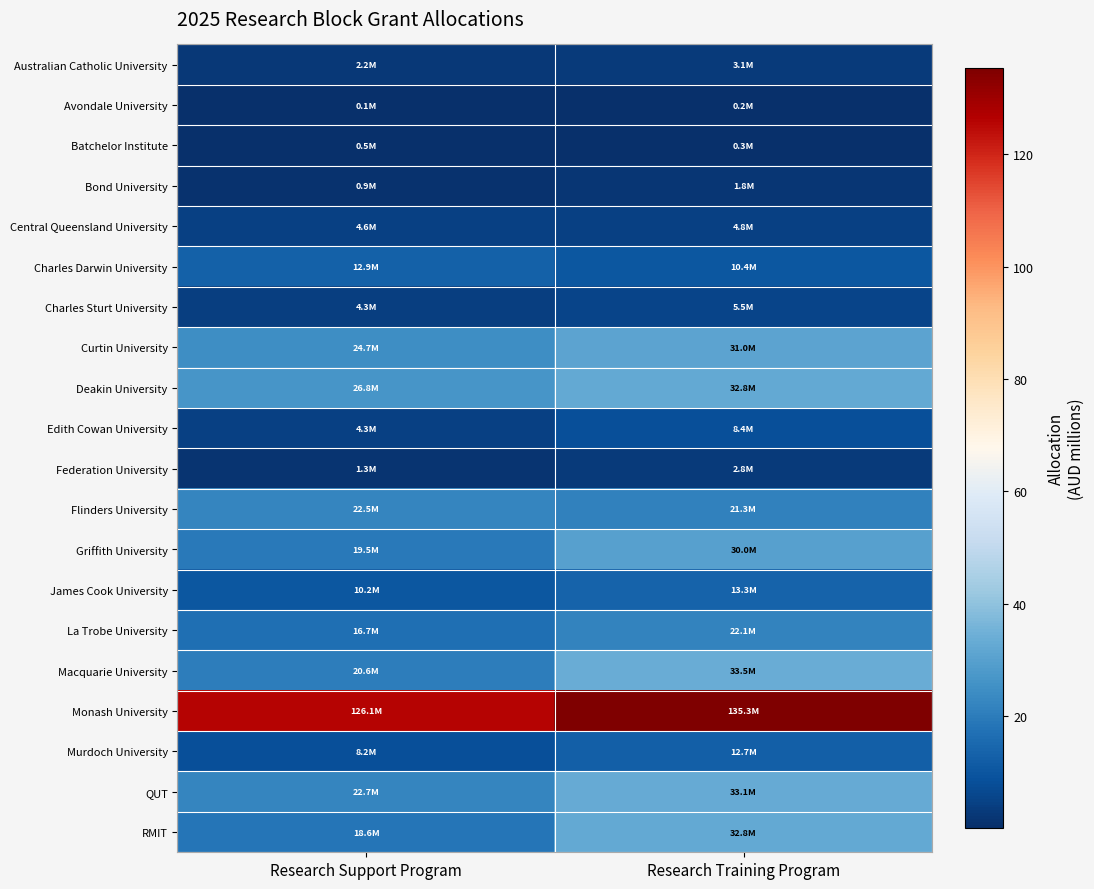

Which series has the widest spread of values?

RMIT